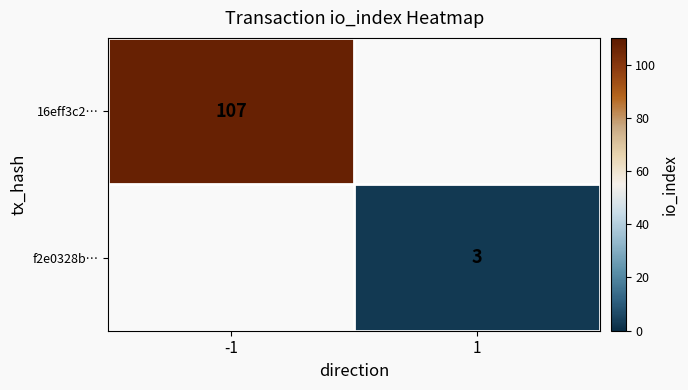

Is it true that f2e0328b… equals 3 at 1?

True